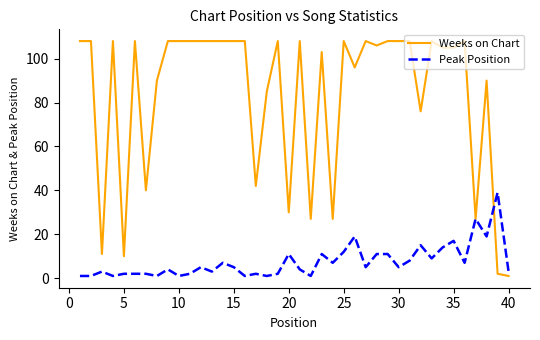

List the series in order of their overall mean, highest first.

Weeks on Chart, Peak Position